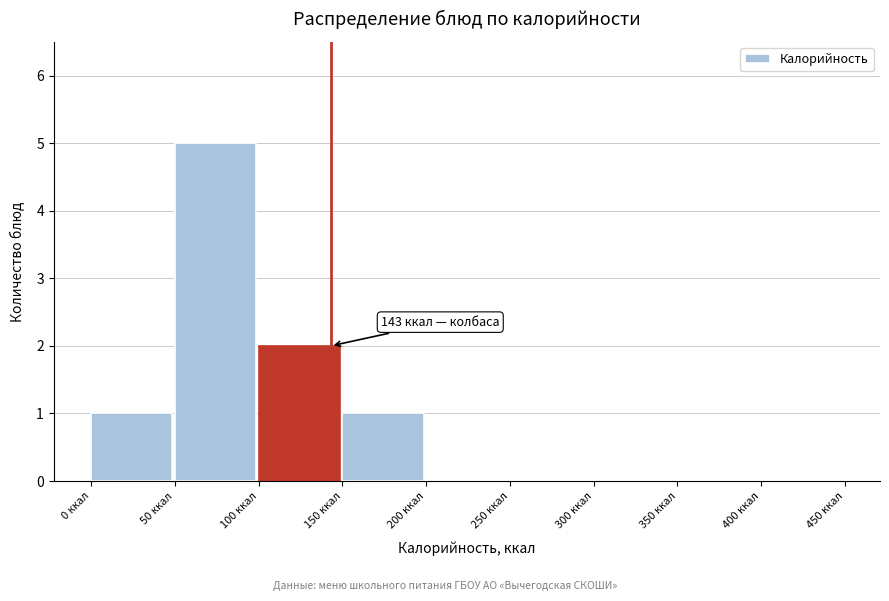

Over which range of the x-axis is the bar tallest?

50 to 100